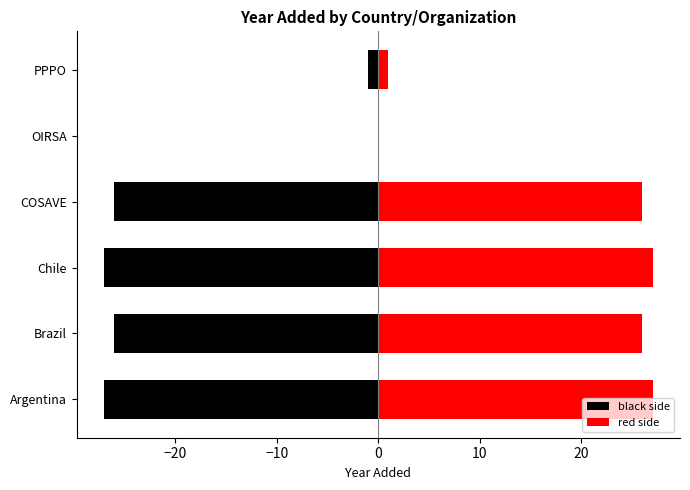

At how many categories does at least one series exceed -17?

6